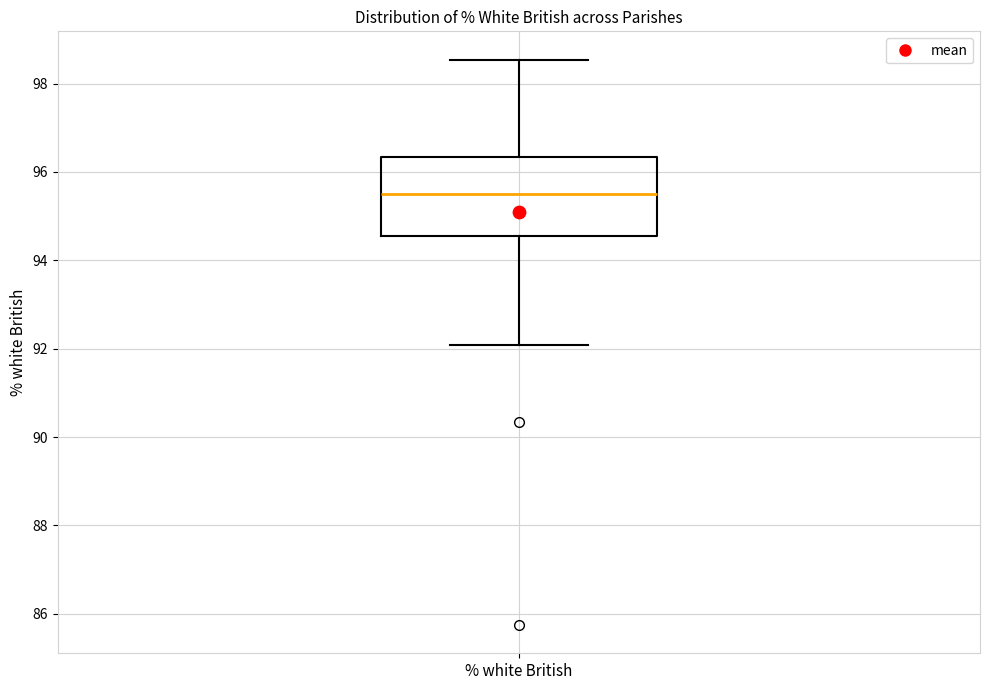

Transcribe this box plot: give where the median line is, the range the box spans, and where the two whiskers end, as read against the y-axis. The values are not printed on the chart, so give them approximately, as read against the axis.

median 95.6, box 94.6 to 96.4, whiskers 92.0 to 98.6